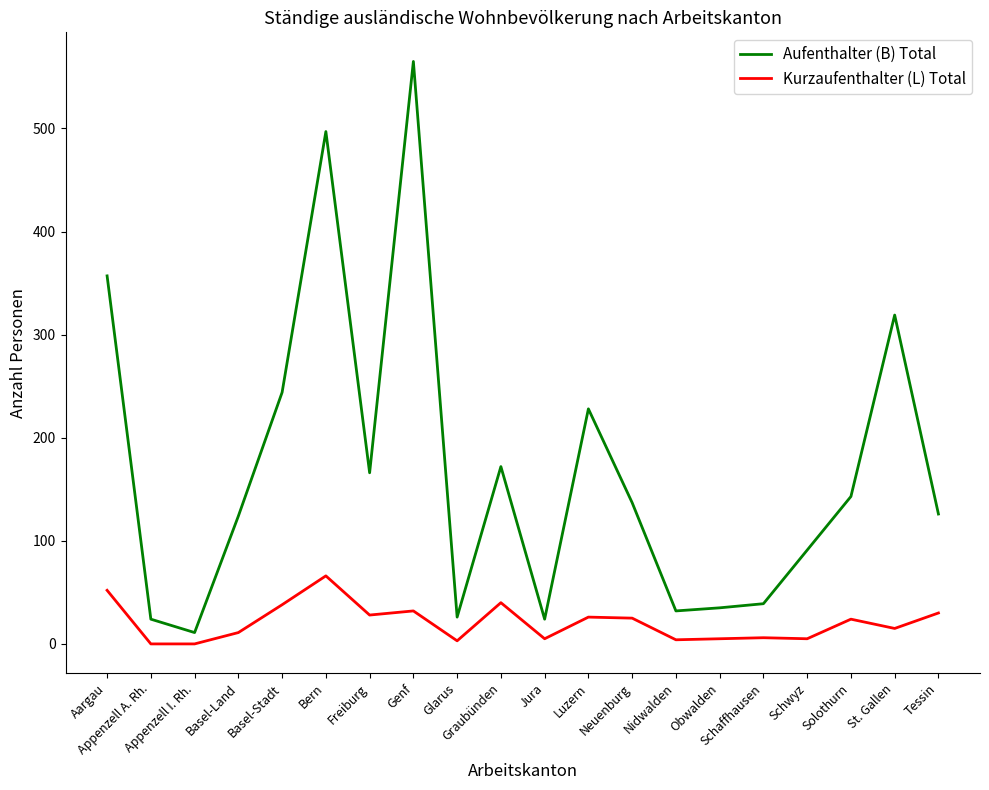

Which series has the largest range (max minus min)?

Aufenthalter (B) Total